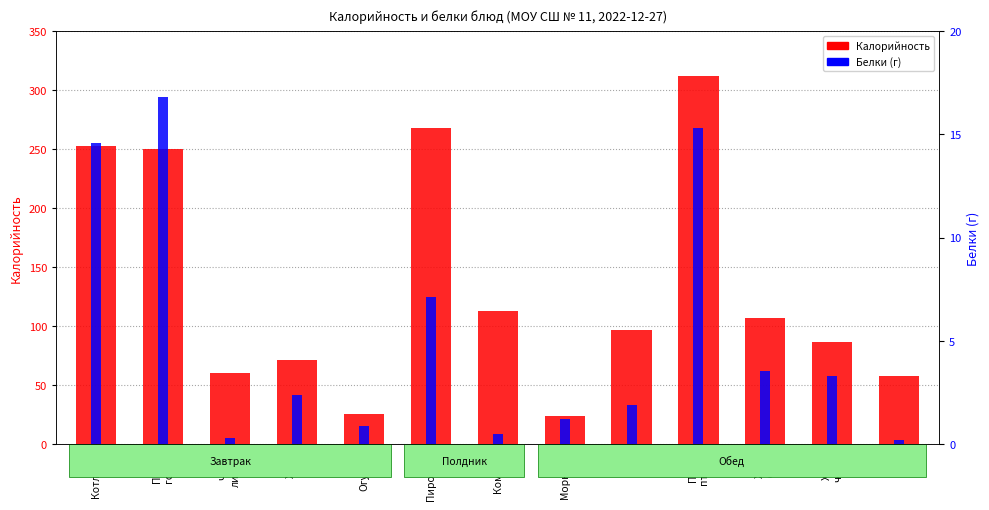

Is it true that Белки (г) equals 0.5 at Компот?

True